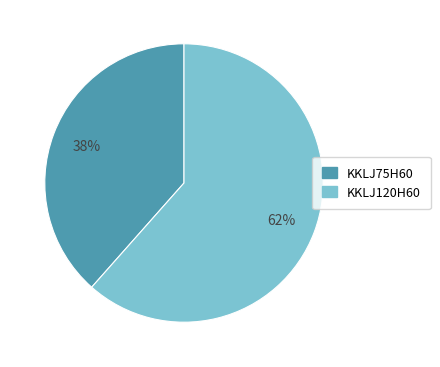

True or false: KKLJ120H60 accounts for 53% of the total.

False